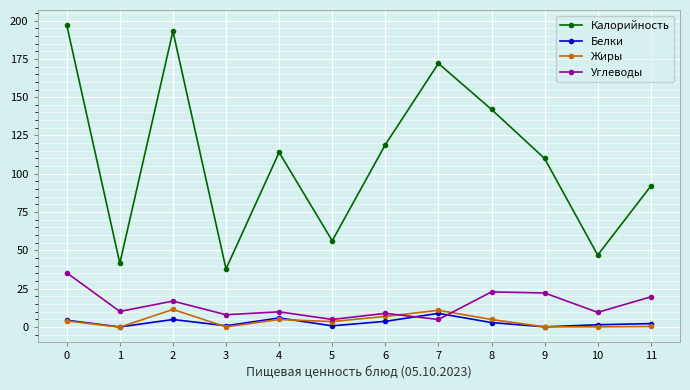

What are all the series names shown in the legend?

Калорийность, Белки, Жиры, Углеводы